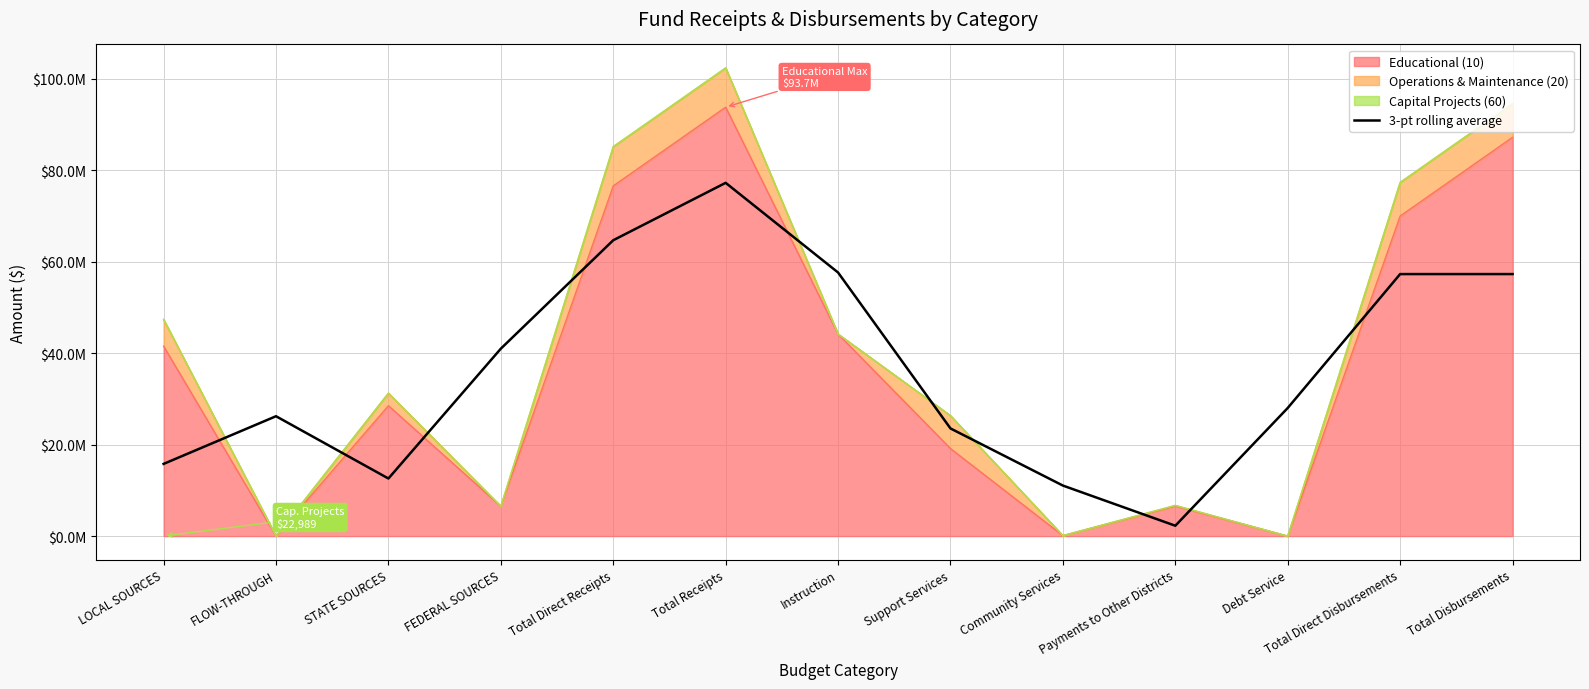

The value at Payments to Other Districts is 2270885.3. True or false?

True